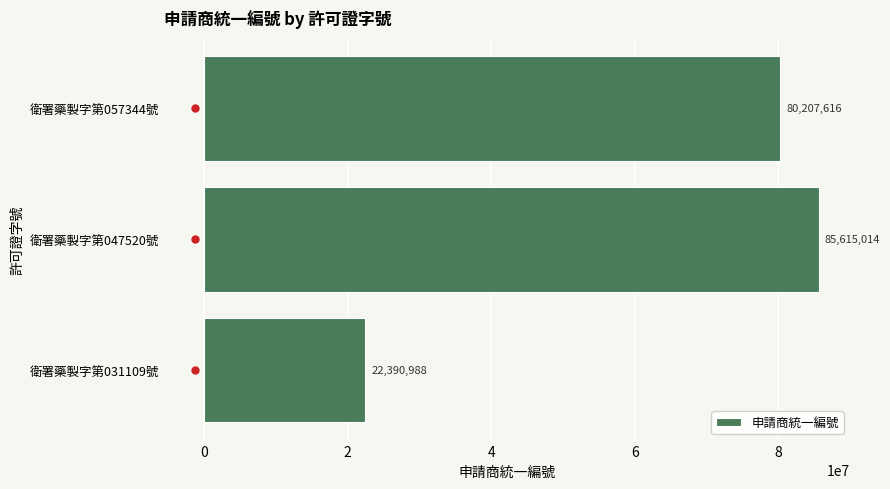

What is the ratio of the value at 衛署藥製字第047520號 to the value at 衛署藥製字第057344號?

1.1